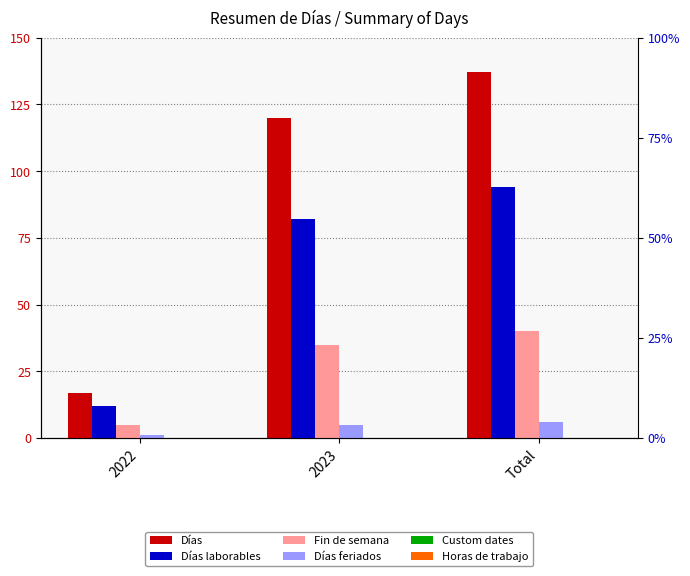

List the labels in order of Días laborables value, largest first.

Total, 2023, 2022